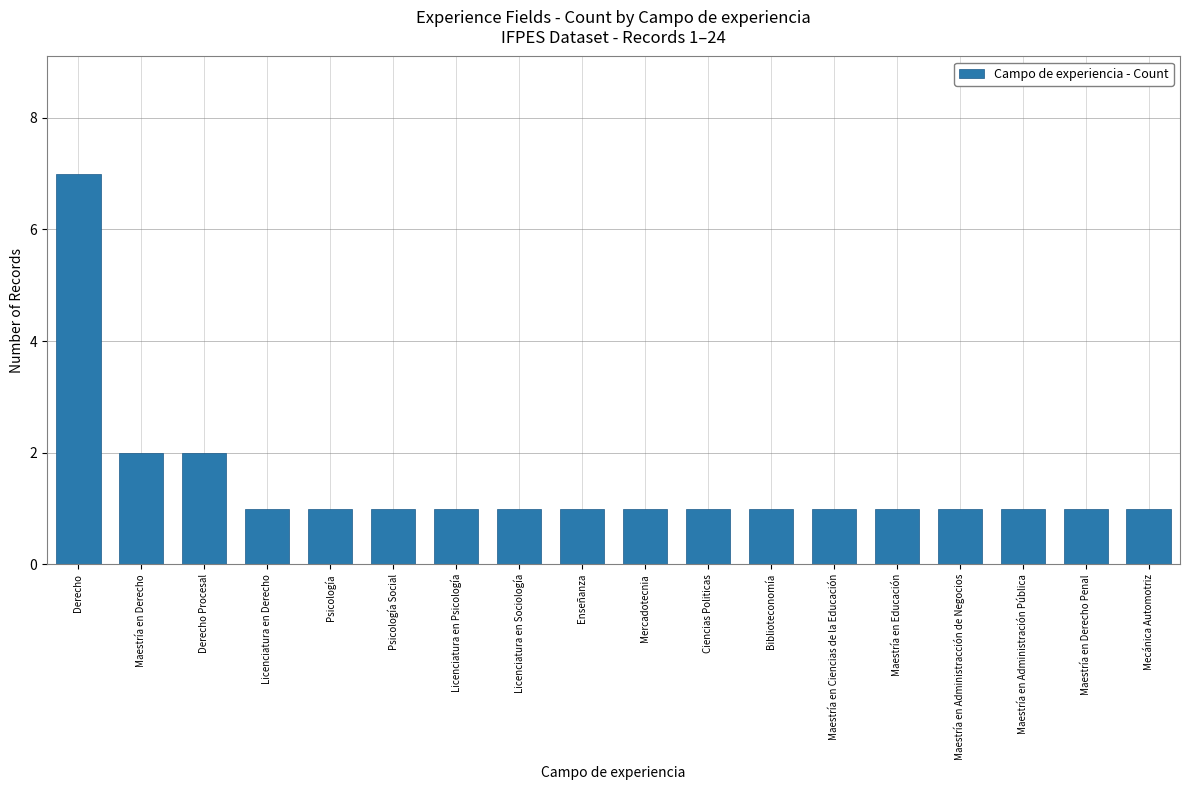

What is the label of the 3rd bar from the left?

Derecho Procesal